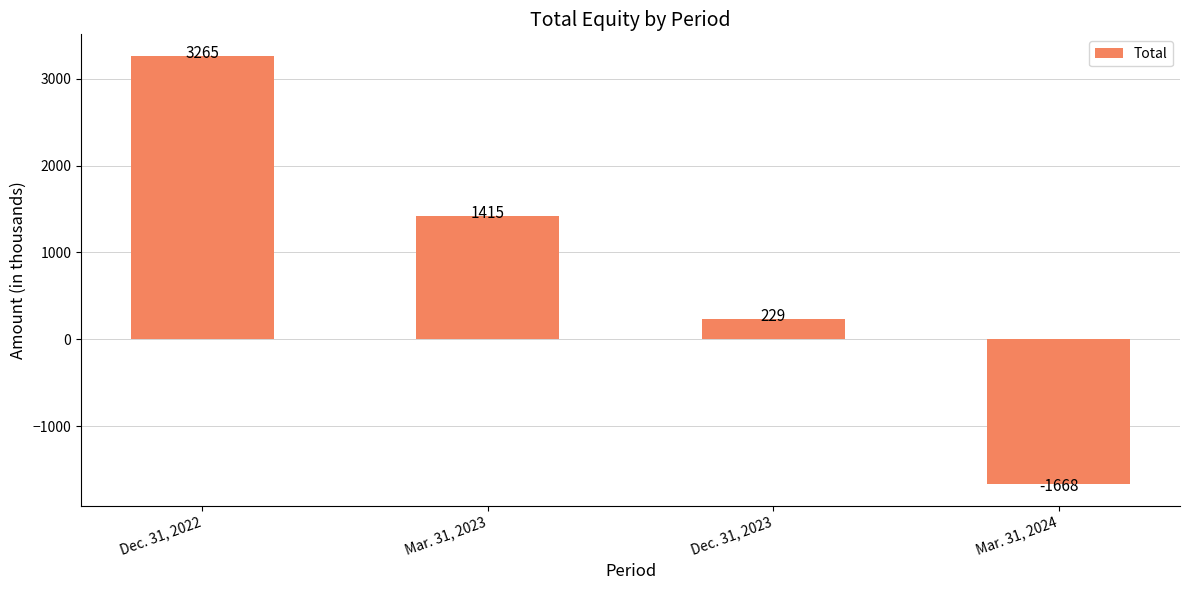

What is the difference between the second highest and minimum values?

3083